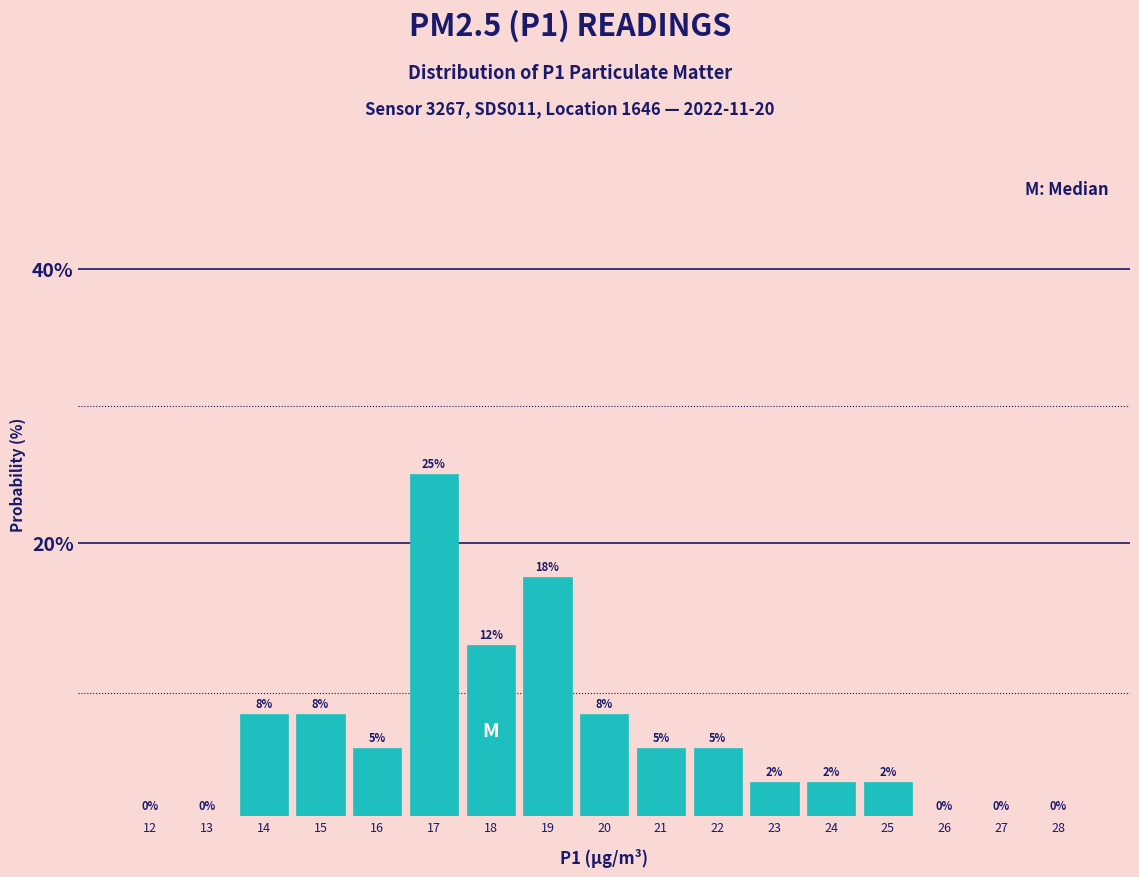

The value at 26 is 0.0. True or false?

True